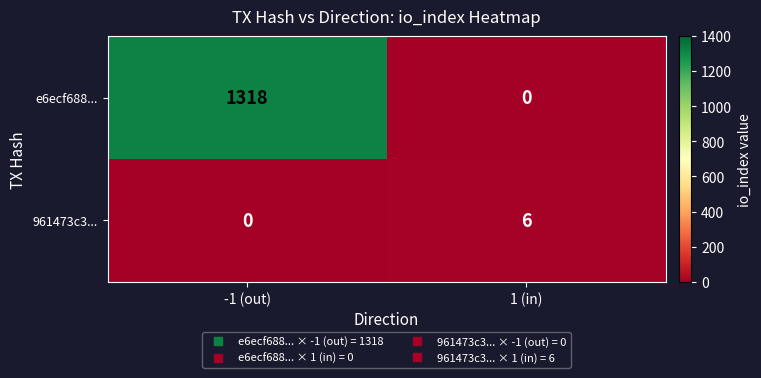

Reading left to right, extract all data points from this chart.

e6ecf688...: -1 (out)=1318	1 (in)=0
961473c3...: -1 (out)=0	1 (in)=6